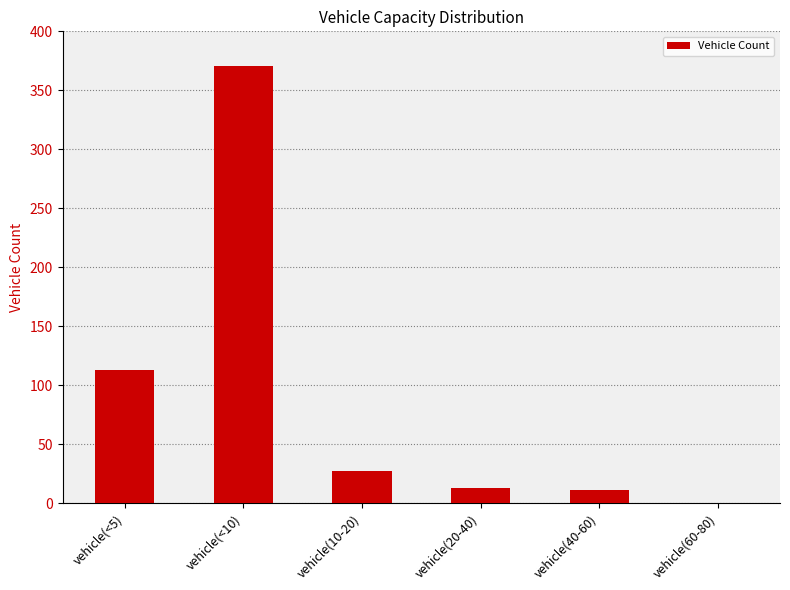

What is the approximate value at vehicle(10-20)?

27